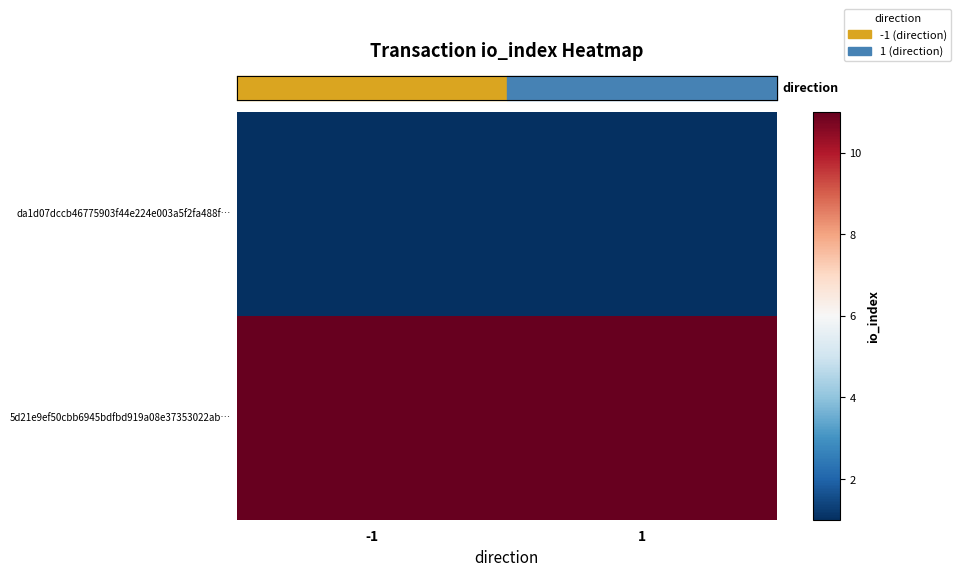

Which has a higher value, -1 or 1?

-1